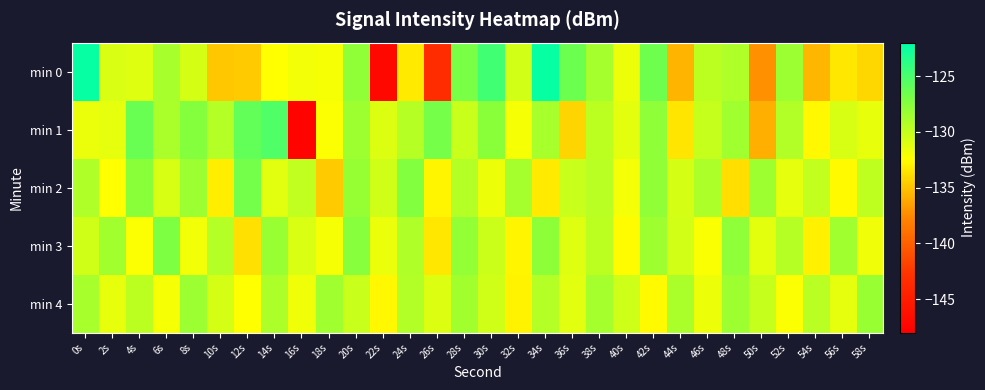

How many series are shown in this chart?

5